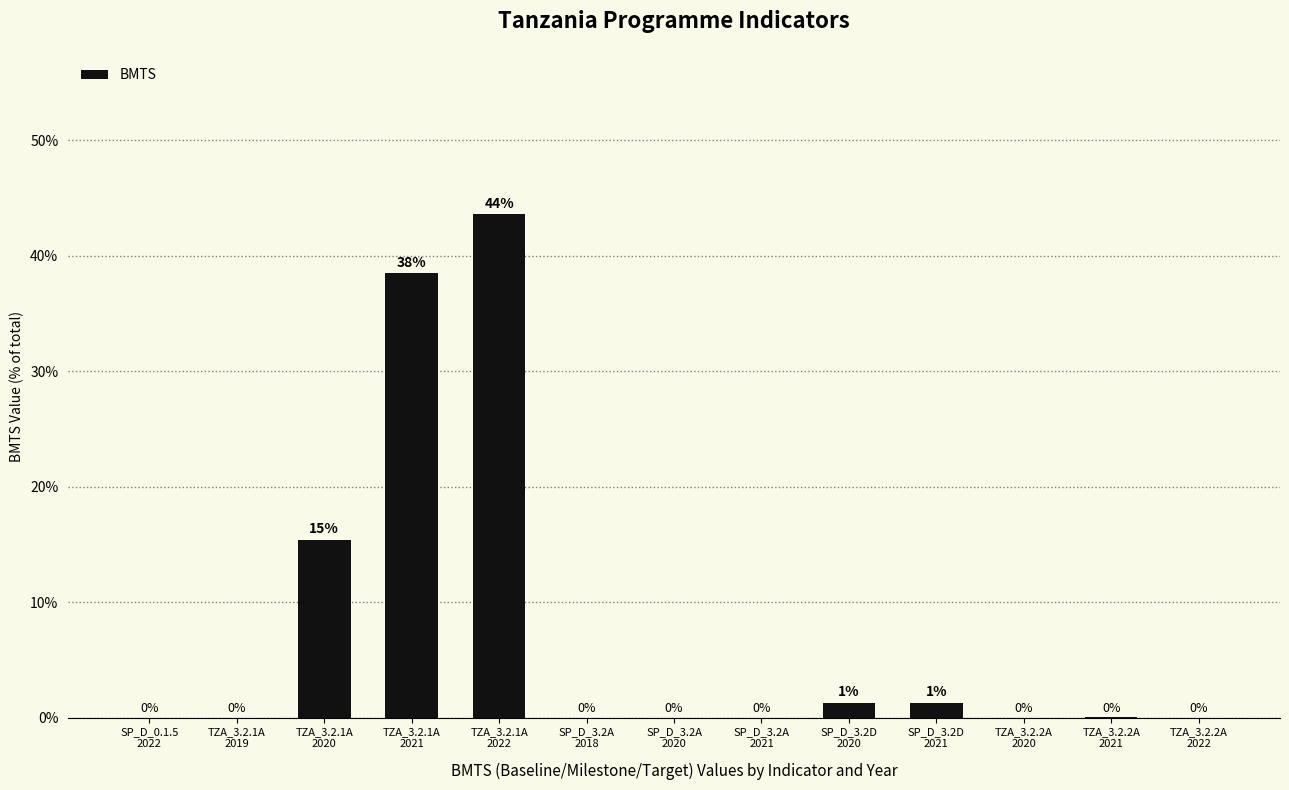

Count the number of values greater than 0.

10